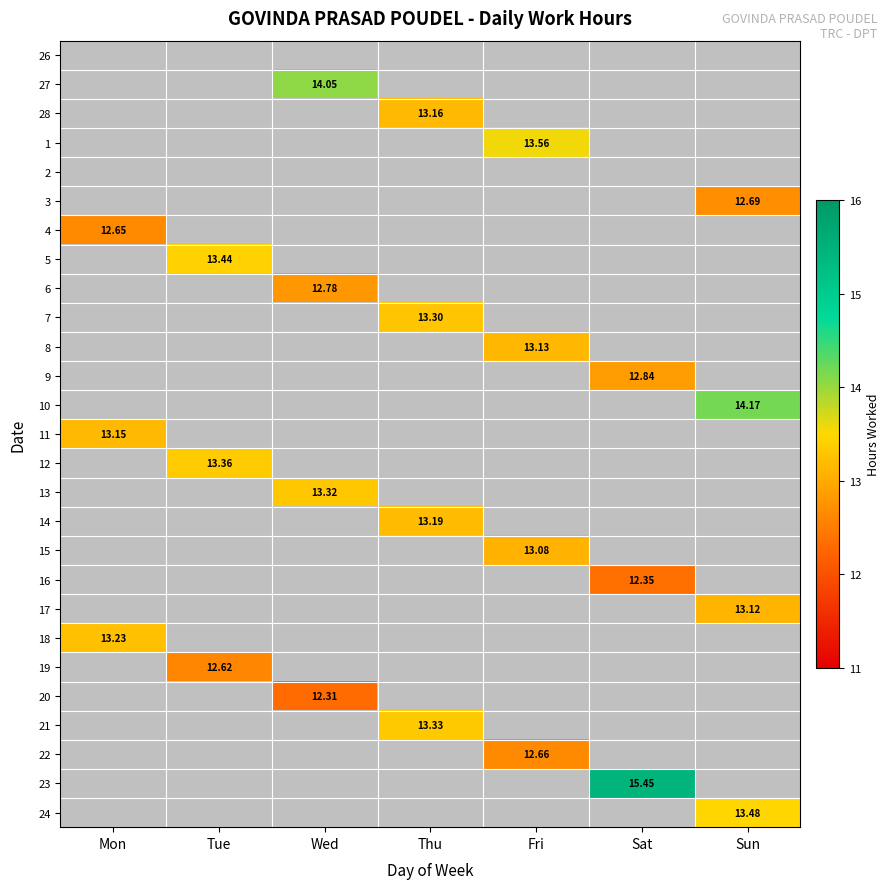

Between Thu and Tue, which is larger?

Tue